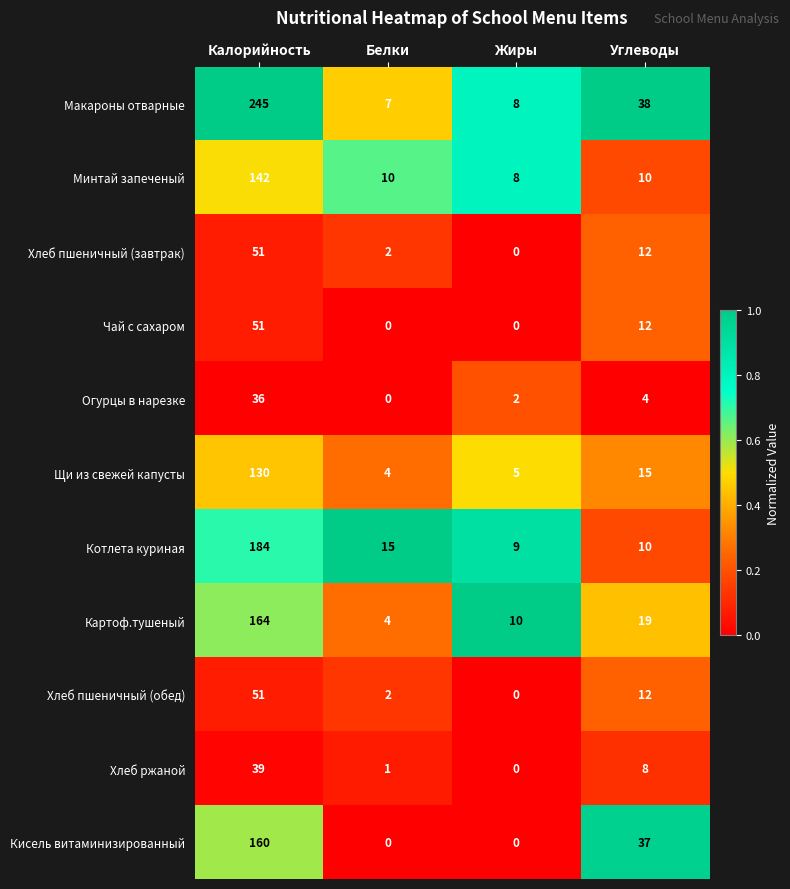

What is the difference between the second highest and minimum values in the Огурцы в нарезке series?

4